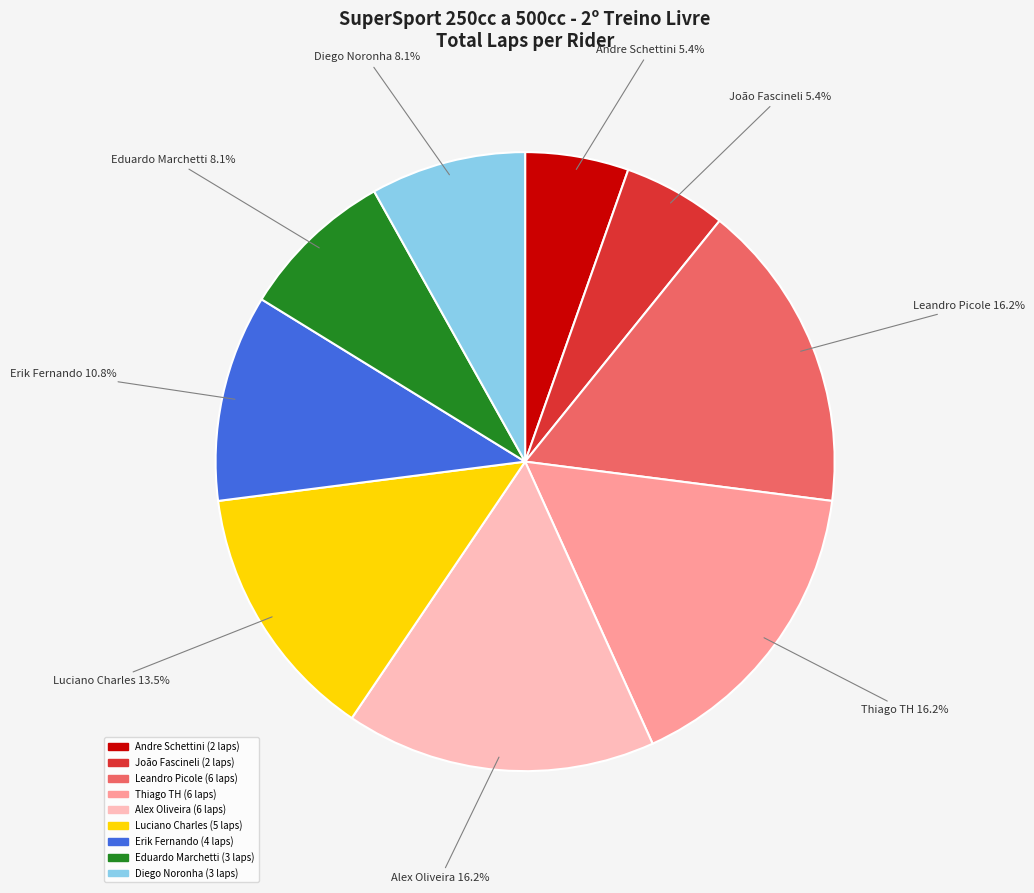

Is there any slice that represents more than half of the pie?

No